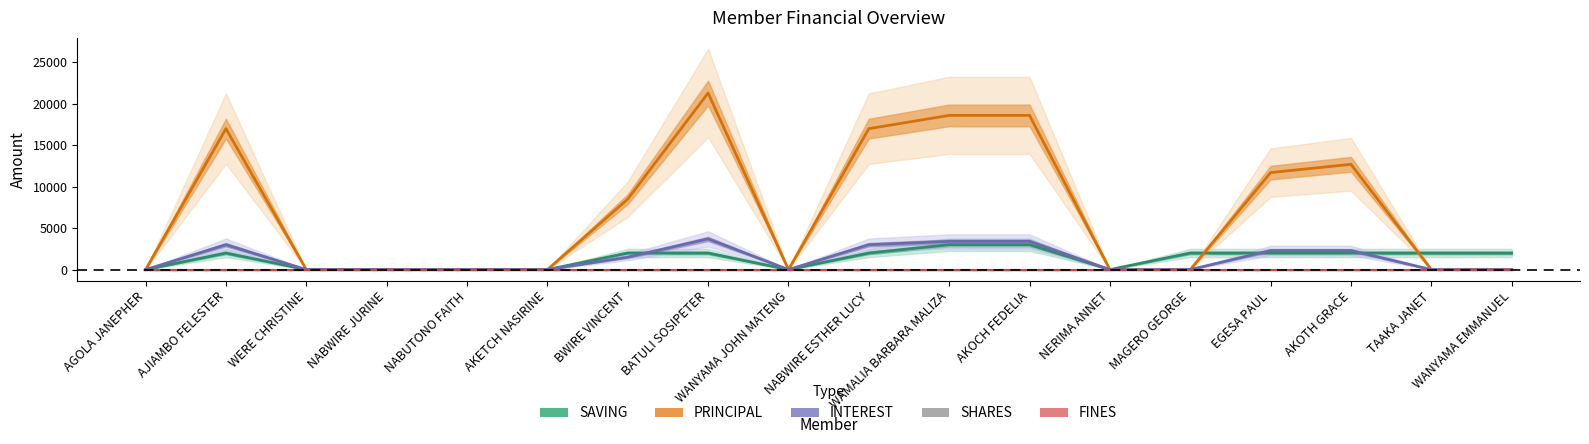

True or false: PRINCIPAL and INTEREST cross at least once.

False